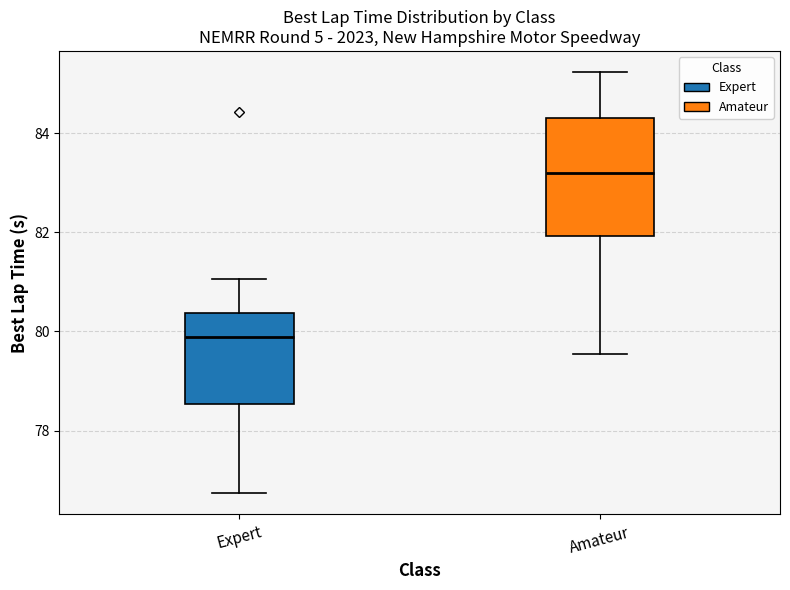

Which box is the tallest, from its lower edge to its upper edge?

Amateur